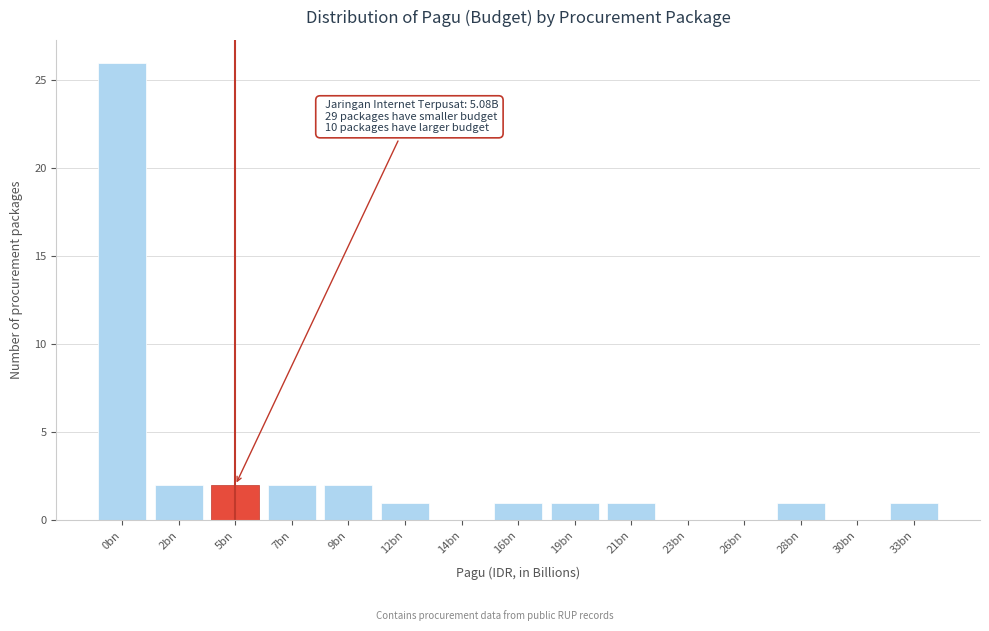

Reading right to left, extract all data points from this chart.

33bn=1	30bn=0	28bn=1	26bn=0	23bn=0	21bn=1	19bn=1	16bn=1	14bn=0	12bn=1	9bn=2	7bn=2	5bn=2	2bn=2	0bn=26